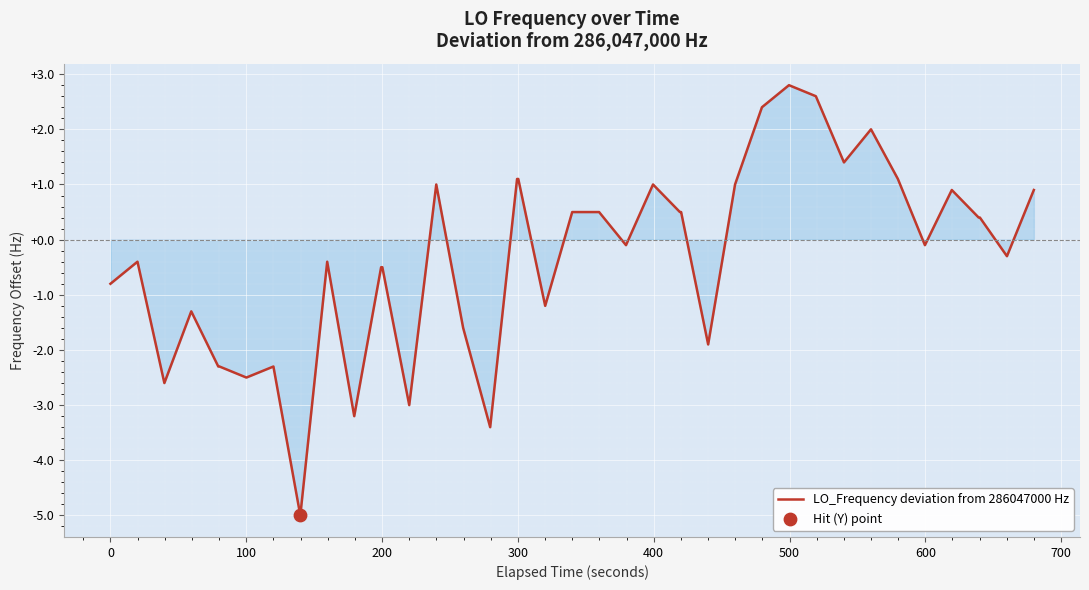

What is the greatest value displayed?

2.8